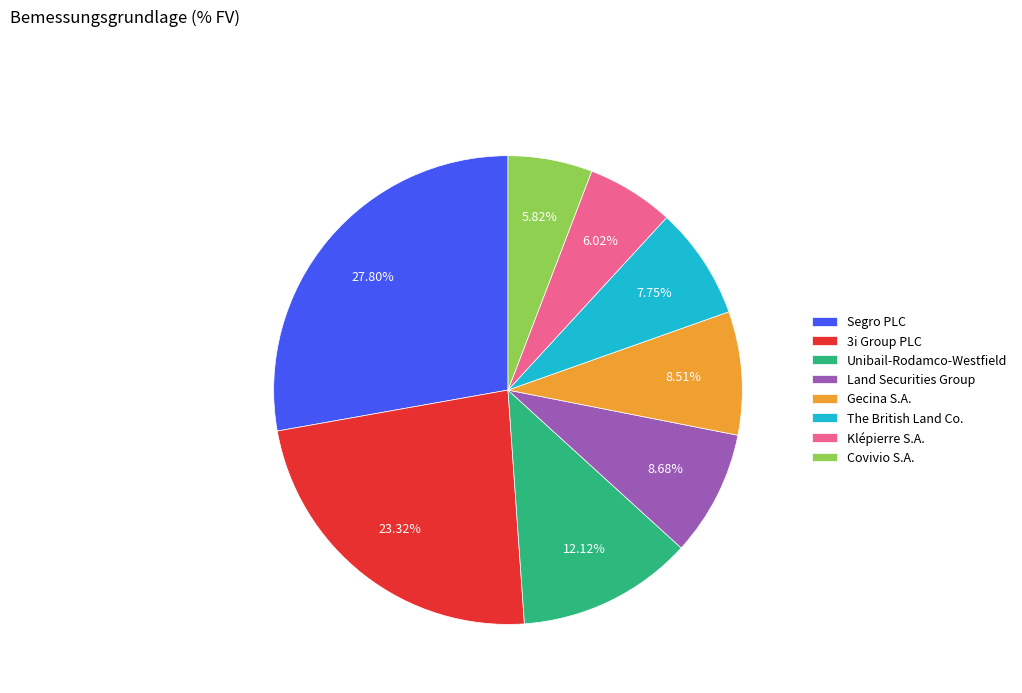

How many segments does this pie chart have?

8